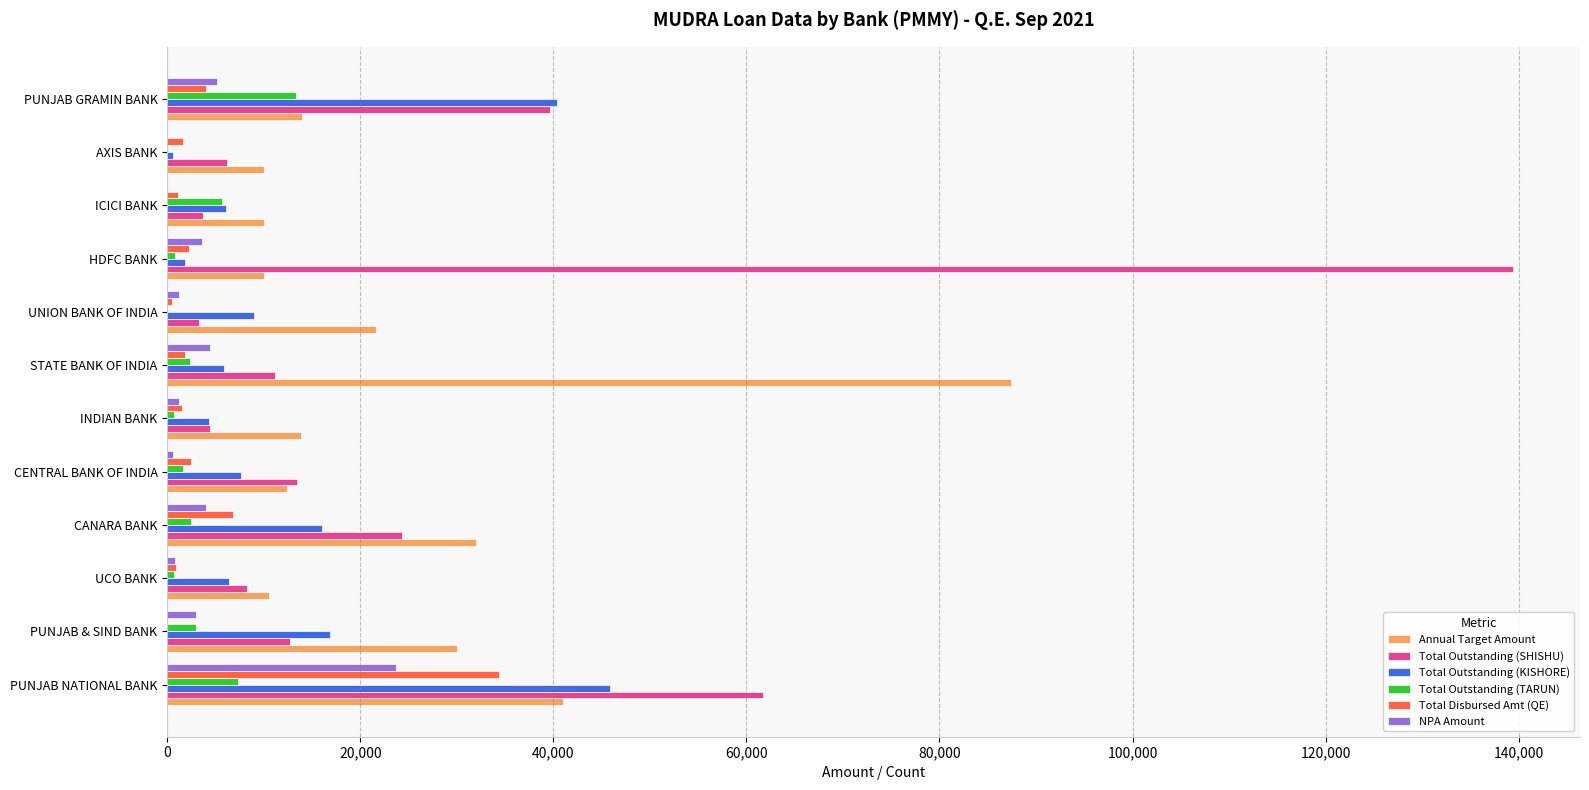

The Total Outstanding (KISHORE) series shows 7628 at CENTRAL BANK OF INDIA. True or false?

True